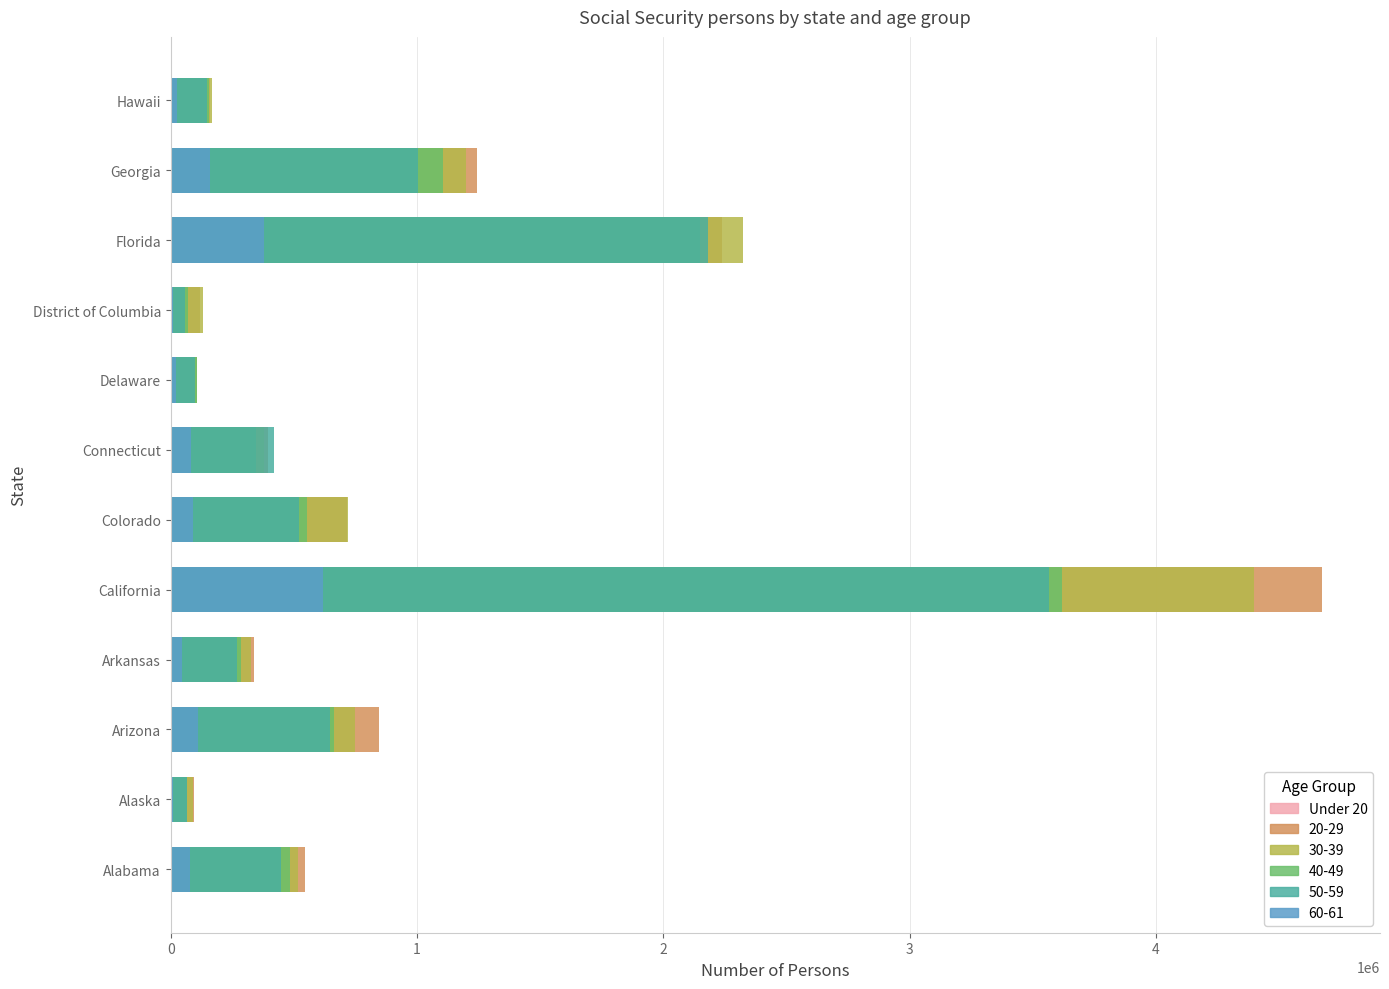

Count the number of values greater than 141931.

5